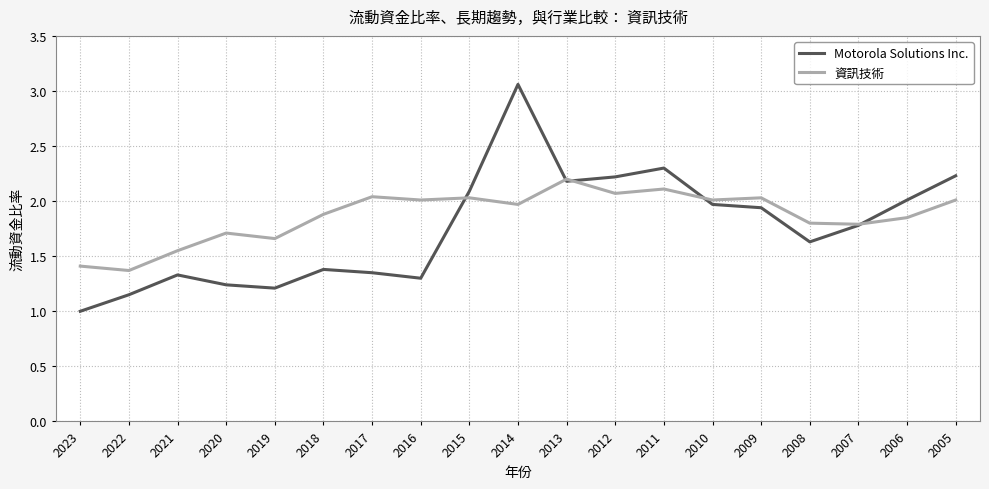

The 資訊技術 series shows 1.9 at 2006. True or false?

True